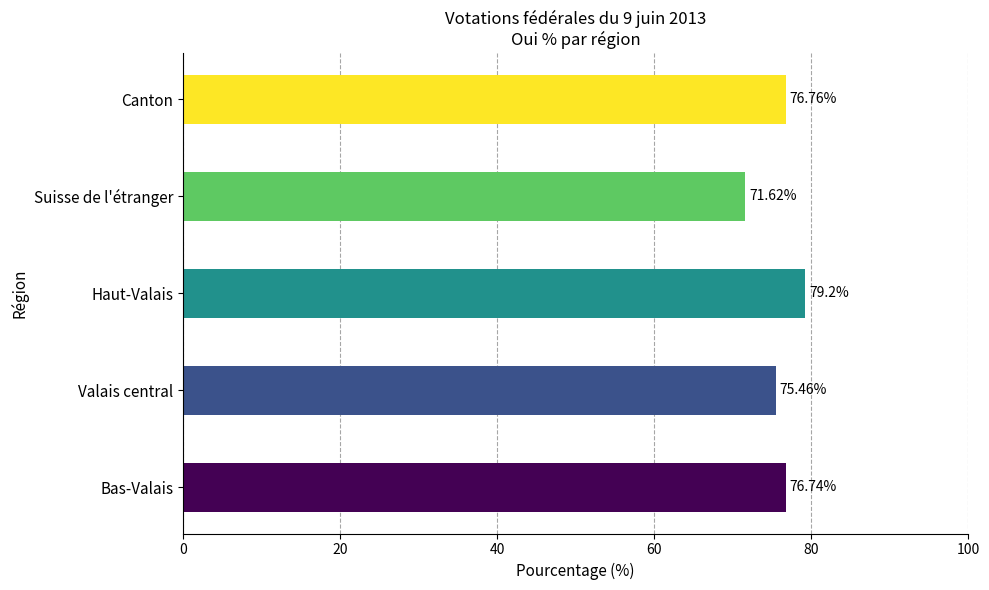

What is the difference between the values at Canton and Valais central?

1.3